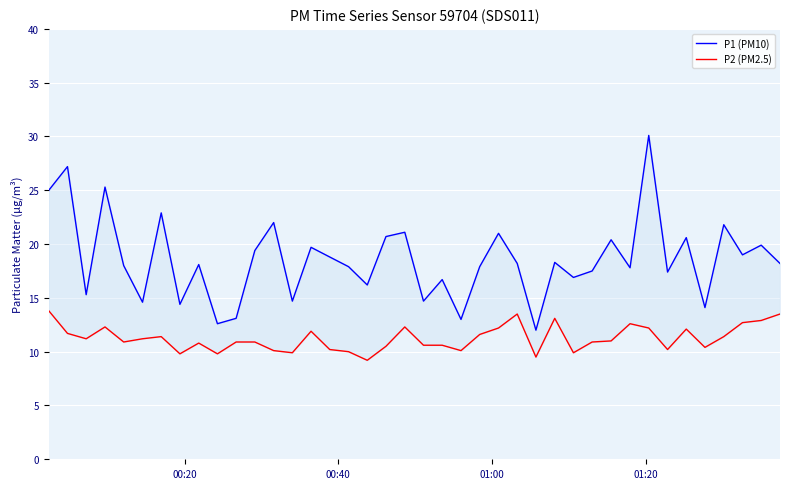

Rank the series by their maximum value, from highest to lowest.

P1 (PM10), P2 (PM2.5)